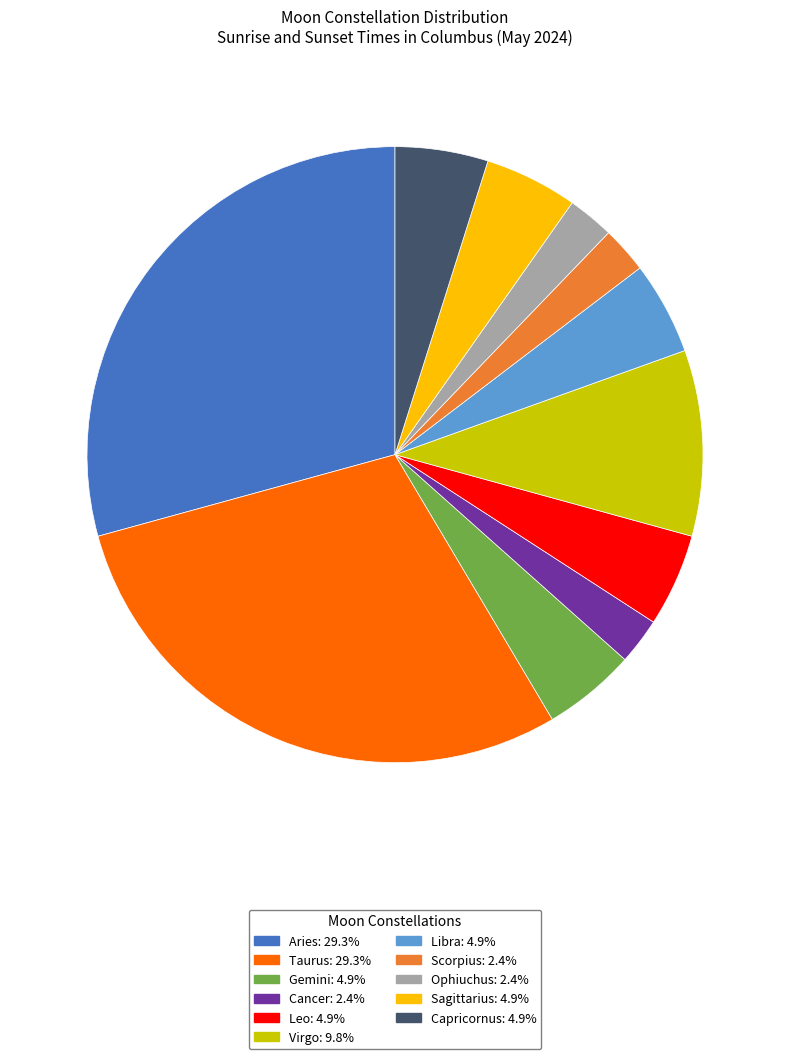

Does any single category account for the majority?

No